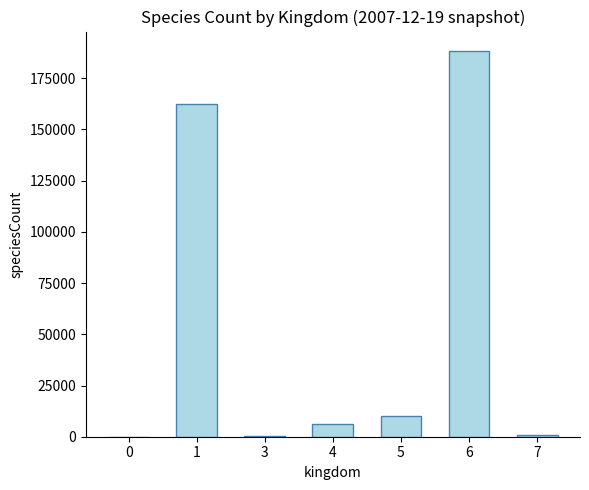

What is the greatest value displayed?

188350